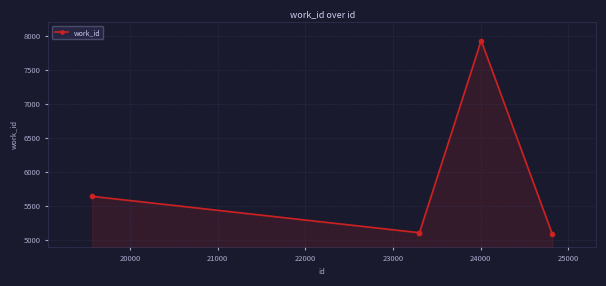

What is the value of the 5th point from the left?

5088